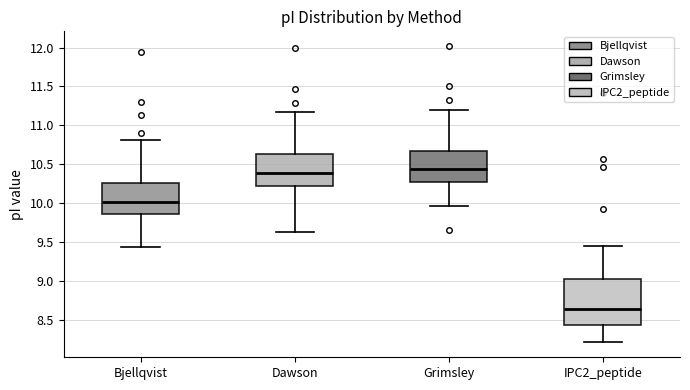

Reading left to right, read every box against the y-axis: the position of its median line, the range the box covers, and the ends of its whiskers. The values are not printed on the chart, so give them approximately, as read against the axis.

Bjellqvist: median 10.00, box 9.85 to 10.25, whiskers 9.45 to 10.80
Dawson: median 10.40, box 10.25 to 10.65, whiskers 9.65 to 11.15
Grimsley: median 10.45, box 10.25 to 10.65, whiskers 9.95 to 11.20
IPC2_peptide: median 8.65, box 8.45 to 9.00, whiskers 8.20 to 9.45